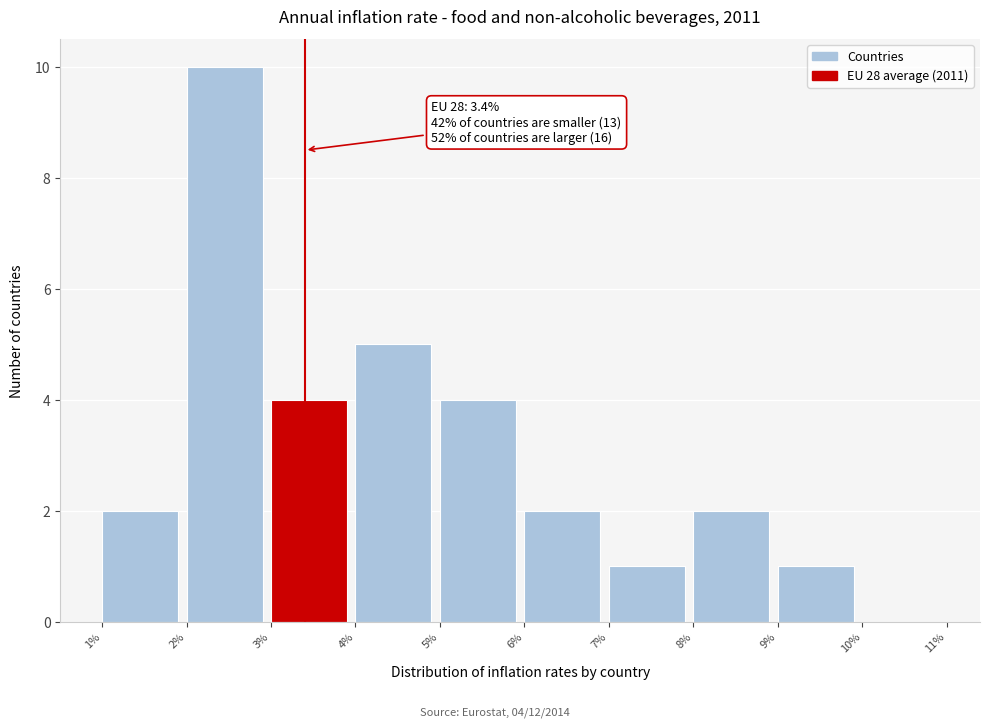

Which range on the x-axis has the tallest bar?

2% to 3%